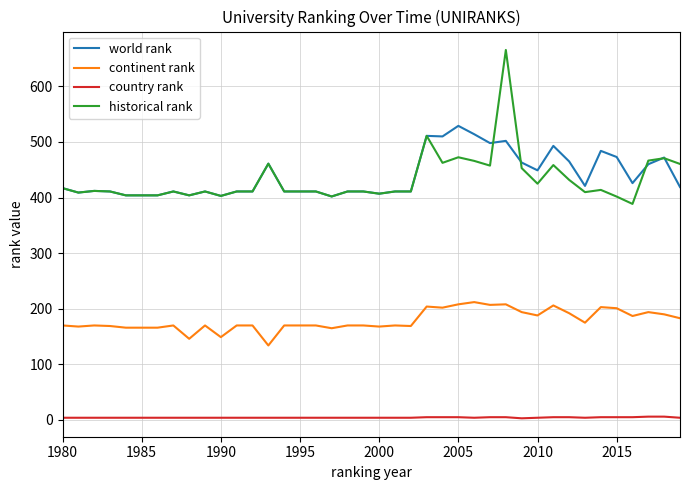

What is the maximum value for historical rank?

665.5